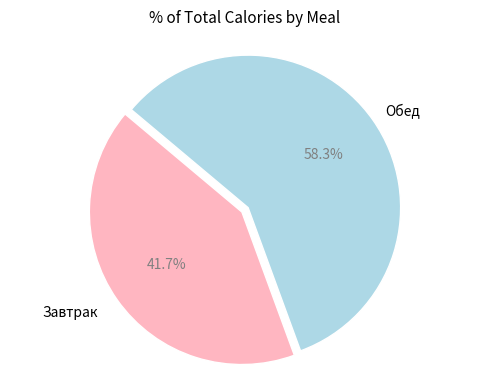

Is there any slice that represents more than half of the pie?

Yes